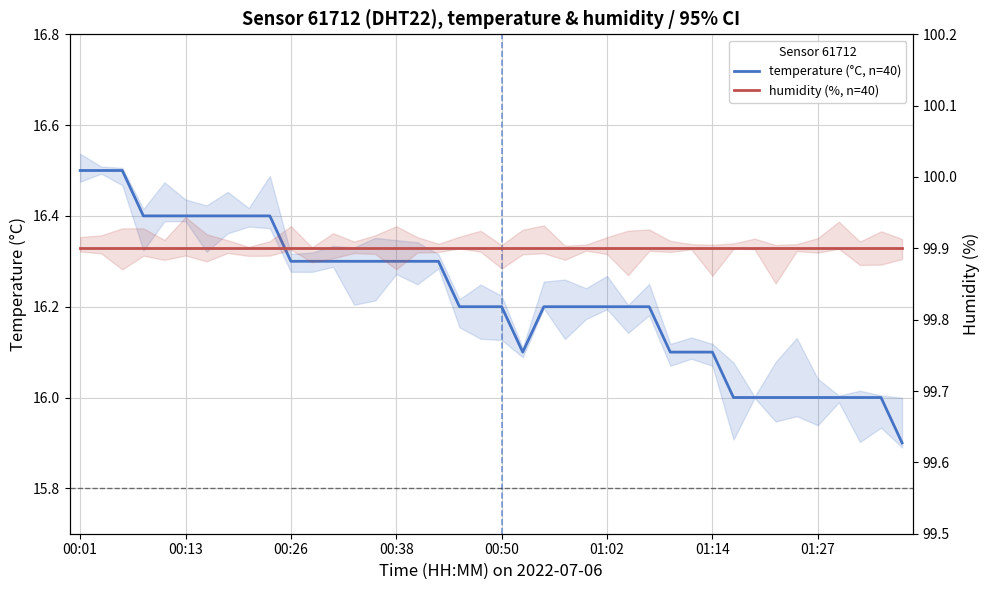

Which category has the highest value across all series?

00:01